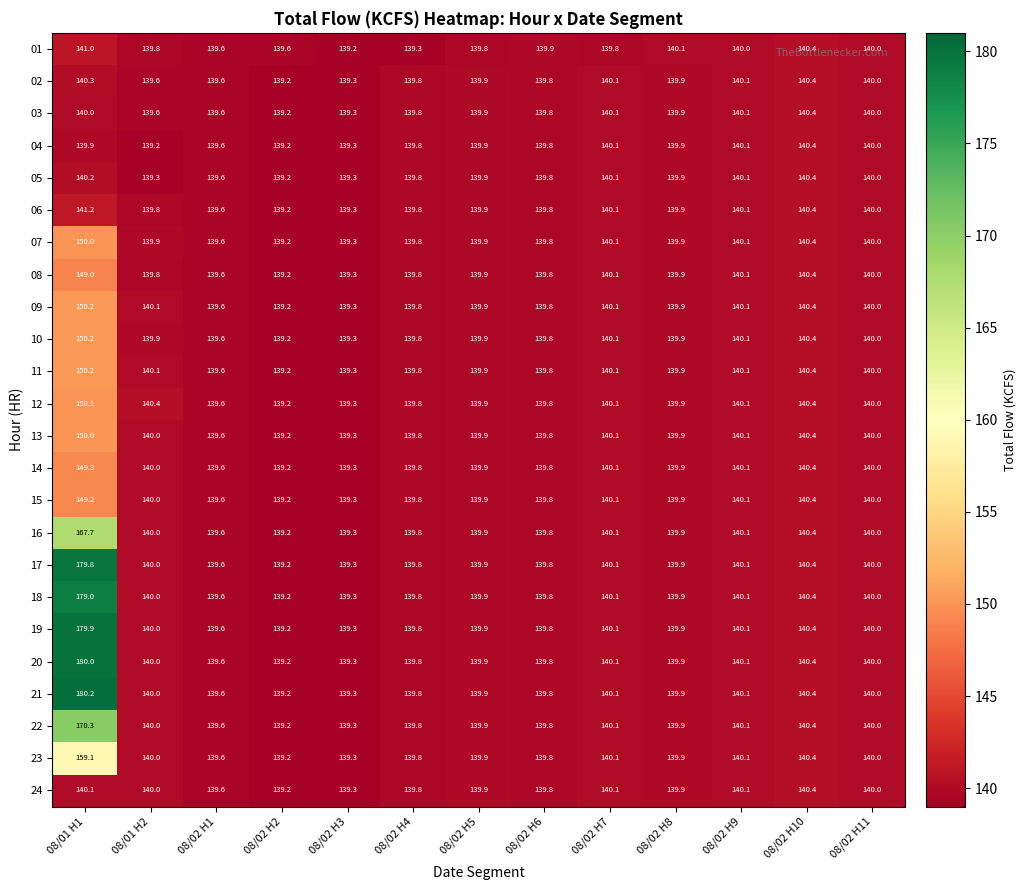

What is the difference between the 01 values at 08/01 H2 and 08/01 H1?

1.2